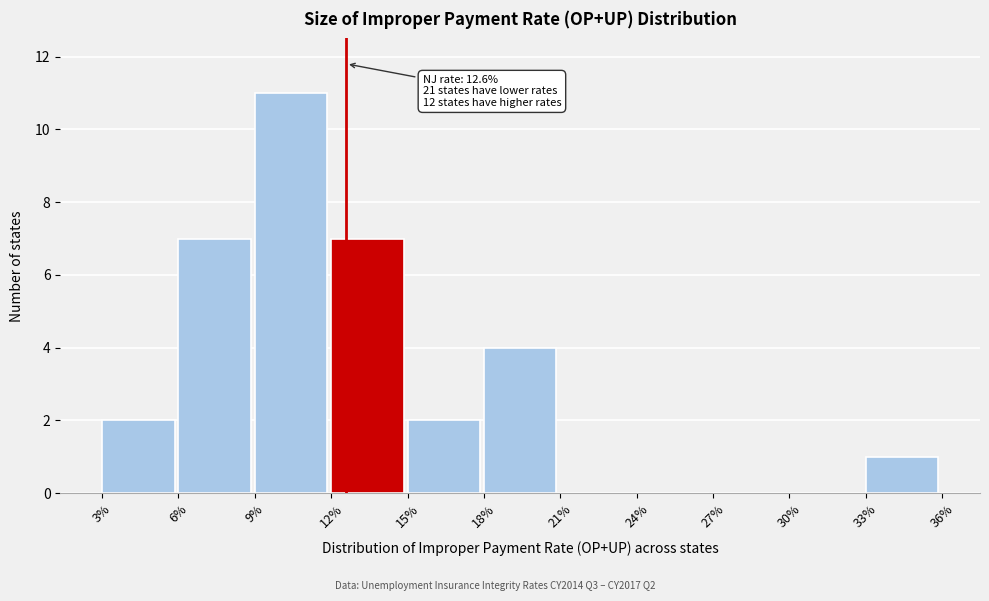

Reading right to left, transcribe all the data shown in this chart.

33%=1	30%=0	27%=0	24%=0	21%=0	18%=4	15%=2	12%=7	9%=11	6%=7	3%=2